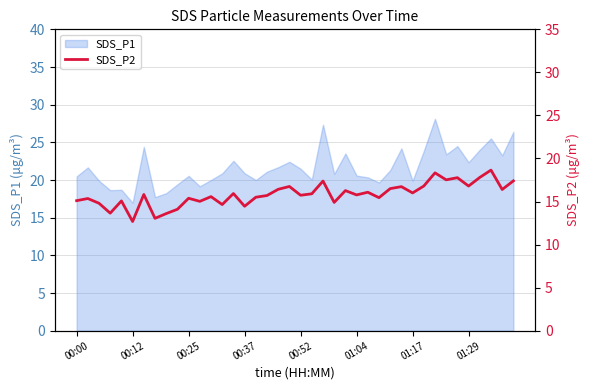

True or false: SDS_P1 has a value of 20.9 at 00:37.

True